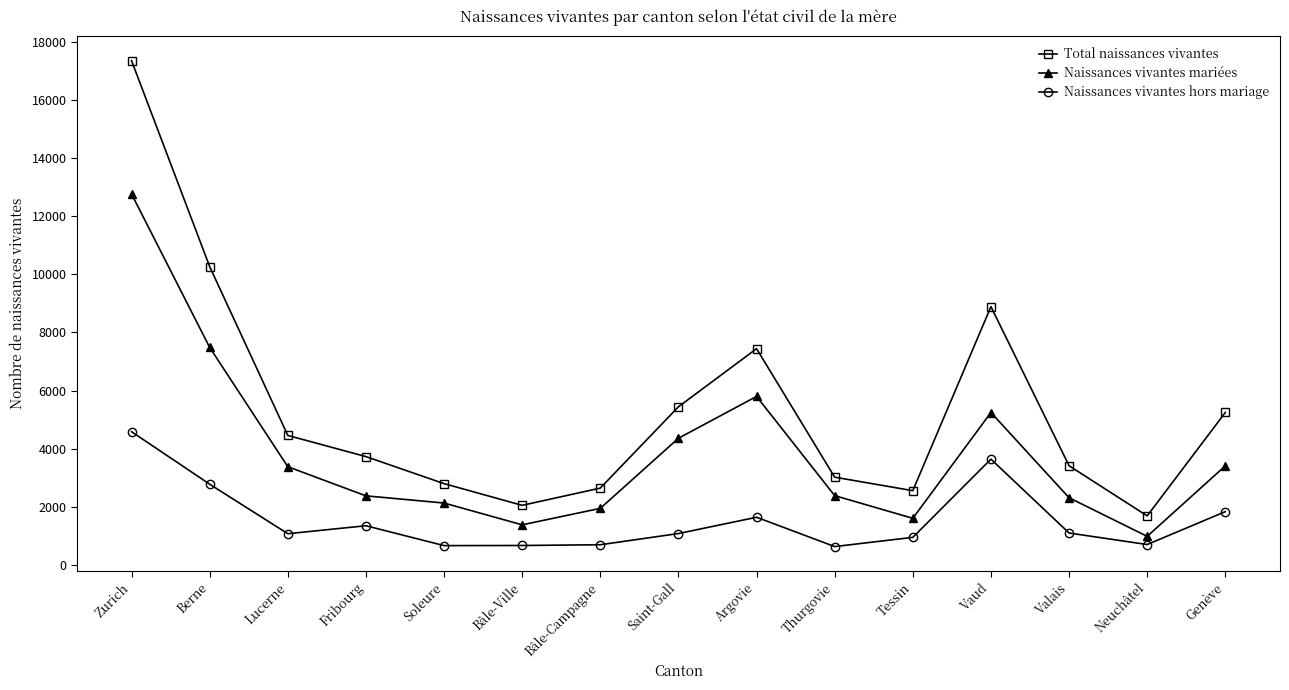

What is the label of the 11th point from the right?

Soleure